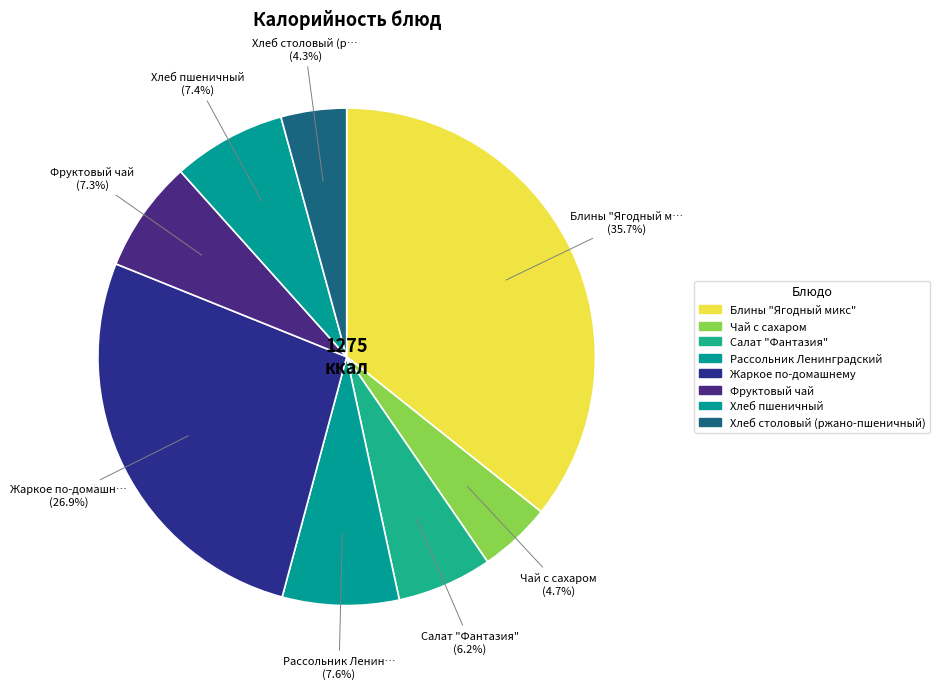

Which has a higher value, Хлеб пшеничный or Блины "Ягодный микс"?

Блины "Ягодный микс"